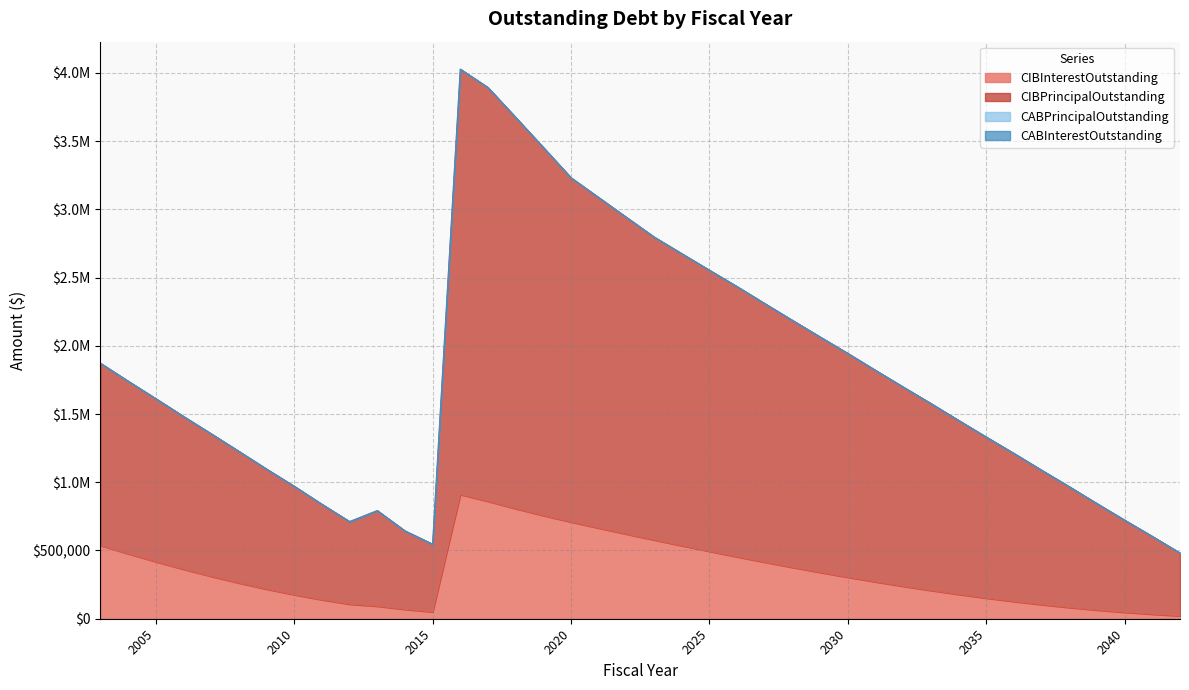

Where is CIBInterestOutstanding nearest to the value 465571?

2004